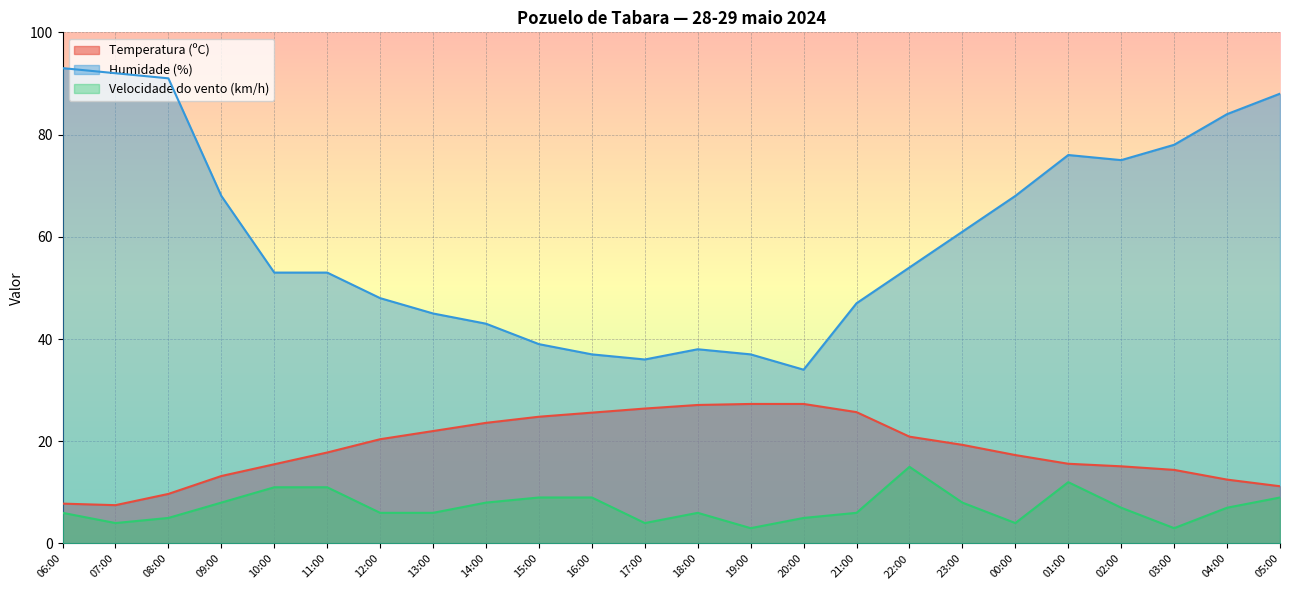

What is the difference between the second highest and minimum values in the Velocidade do vento (km/h) series?

9.0